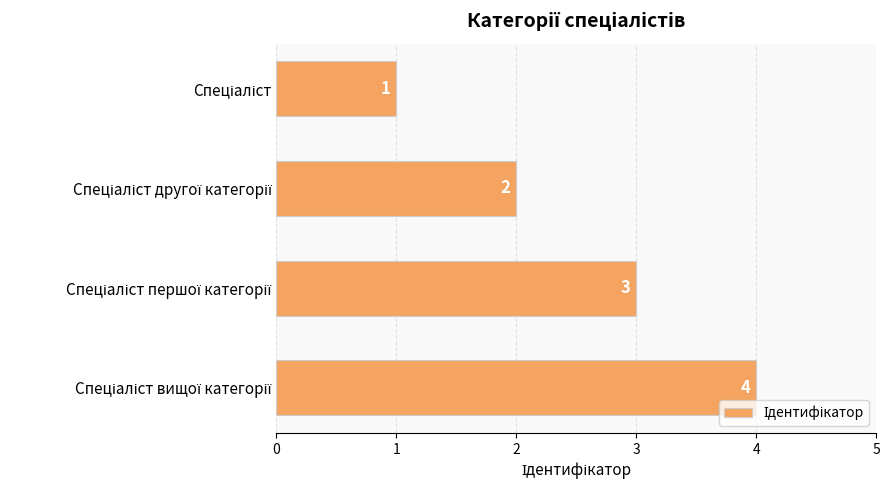

What is the sum of all values?

10